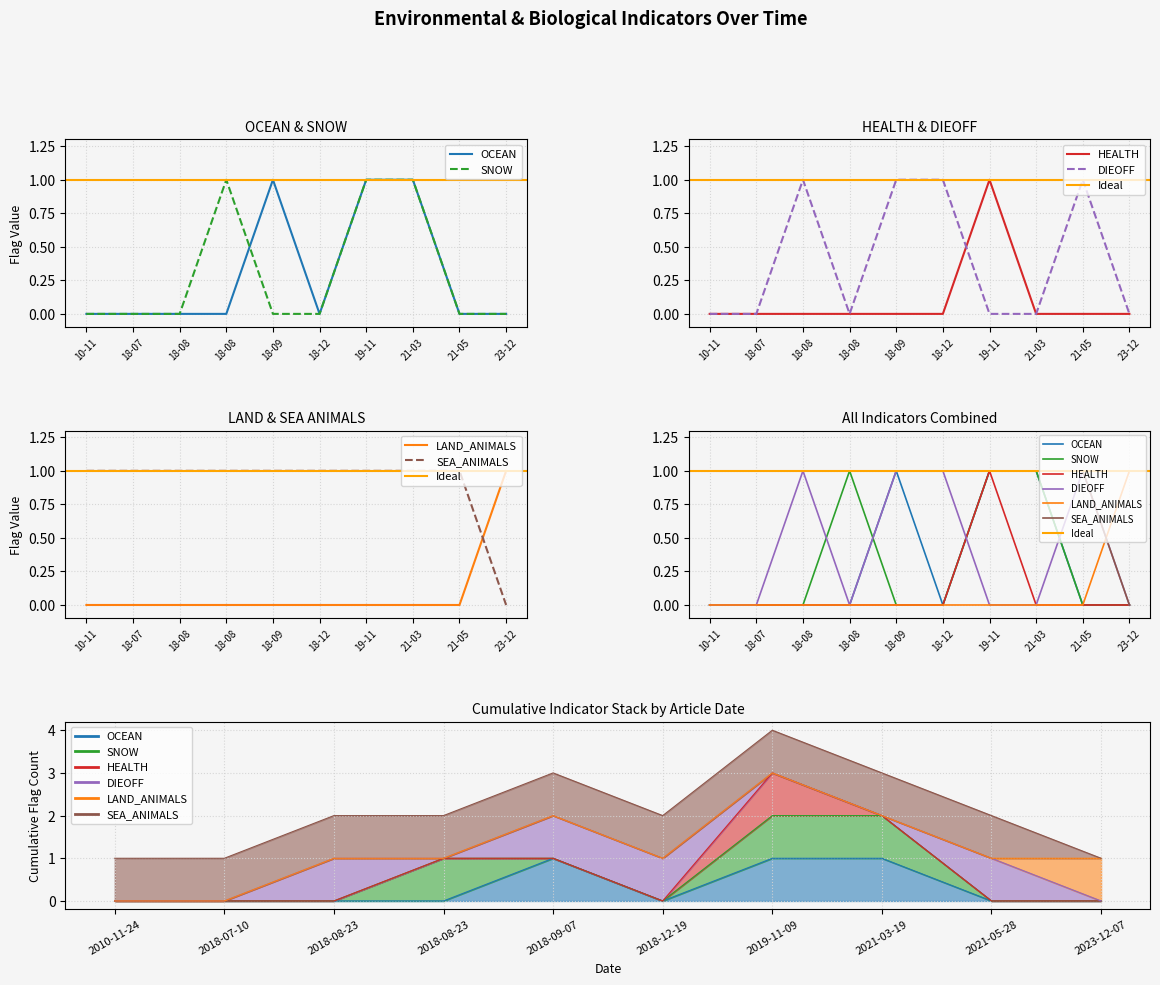

True or false: SEA_ANIMALS has more than 2 points higher than both neighbors.

False